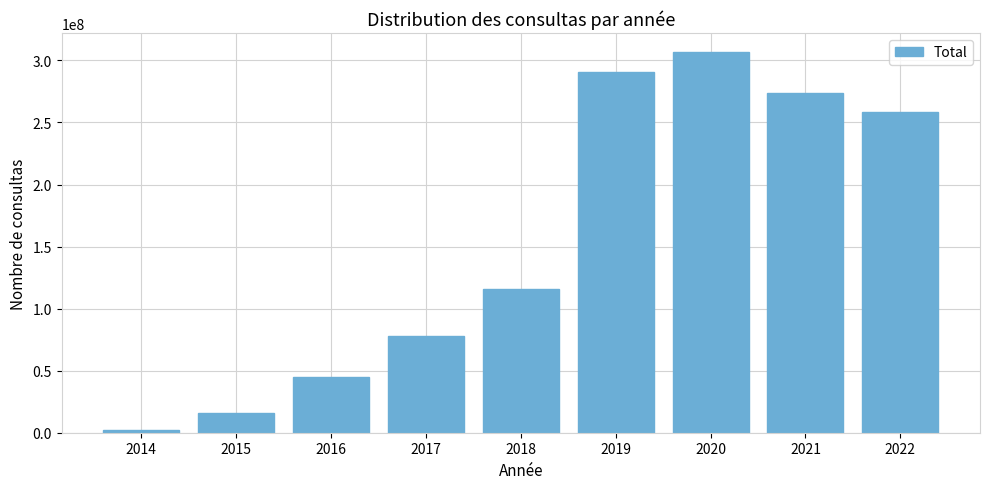

How many bars are there in total?

9